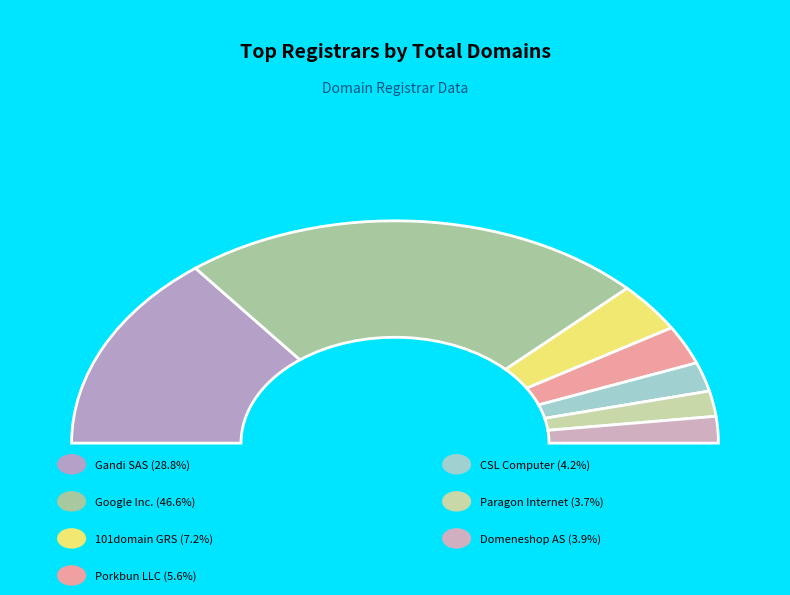

Which slice is the smallest?

Paragon Internet